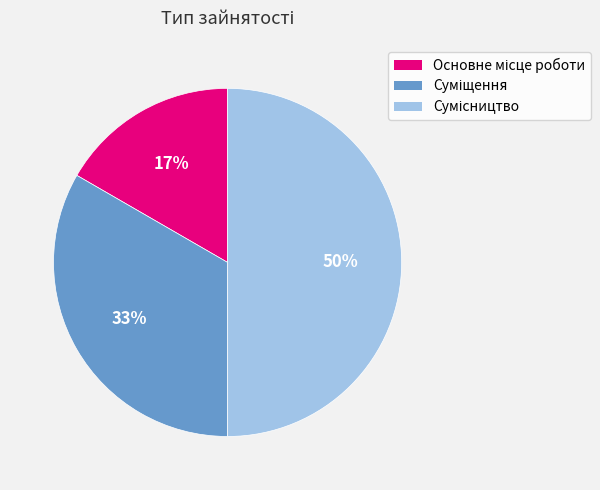

Count the number of slices in the pie.

3